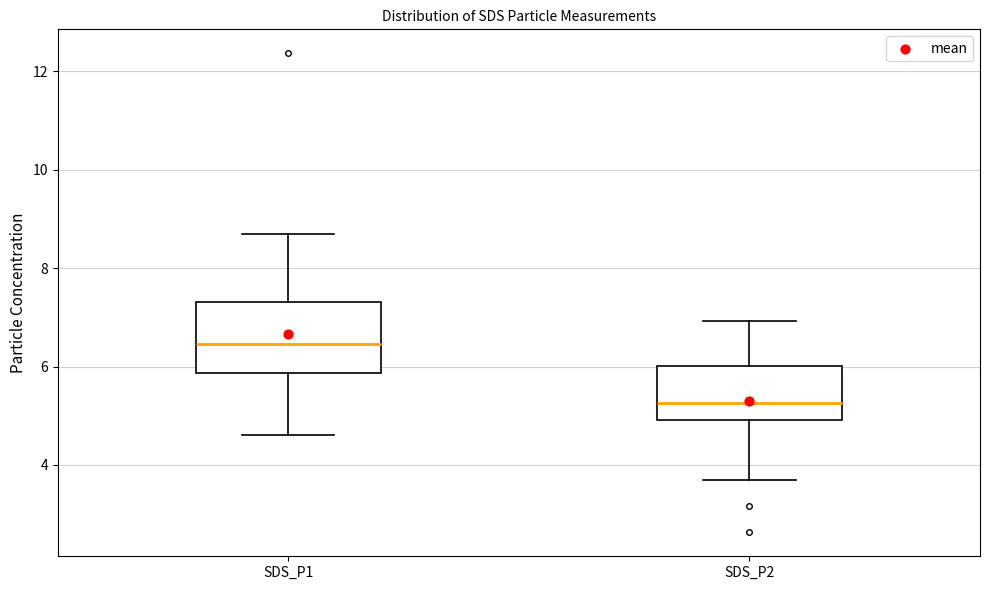

Which box is the tallest, from its lower edge to its upper edge?

SDS_P1